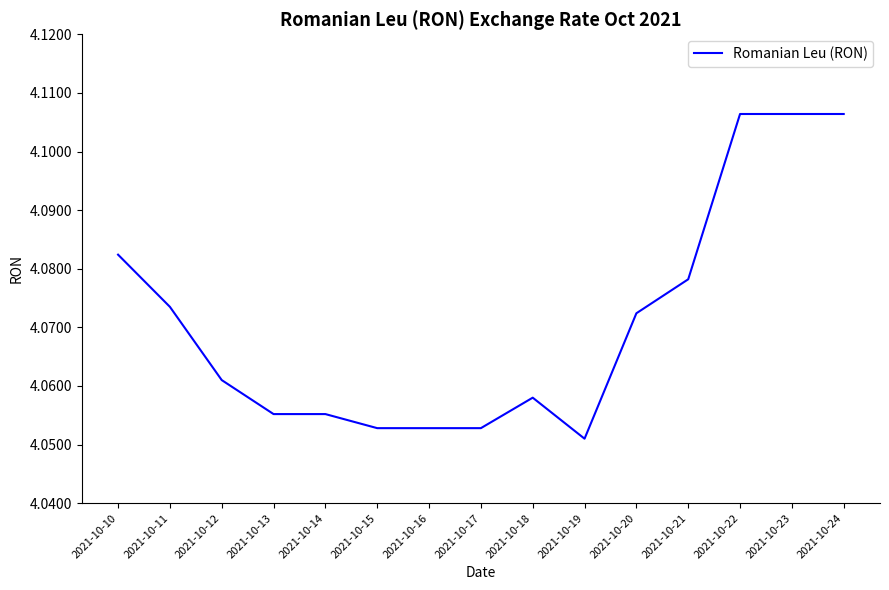

Approximately how many times larger is the value at 2021-10-20 compared to 2021-10-23?

1.0